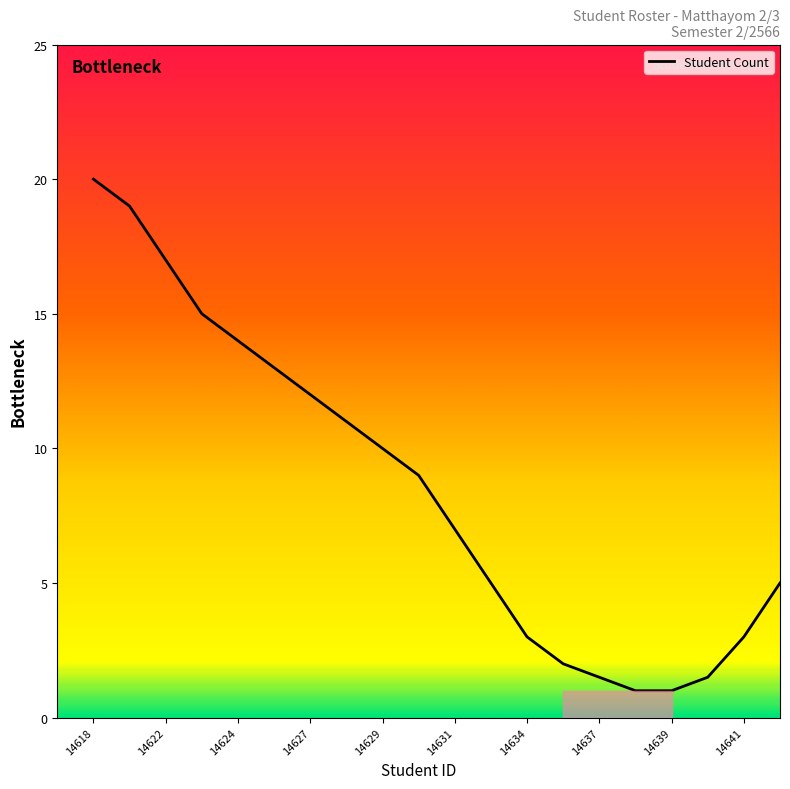

What is the value of the 2nd point from the left?

19.0